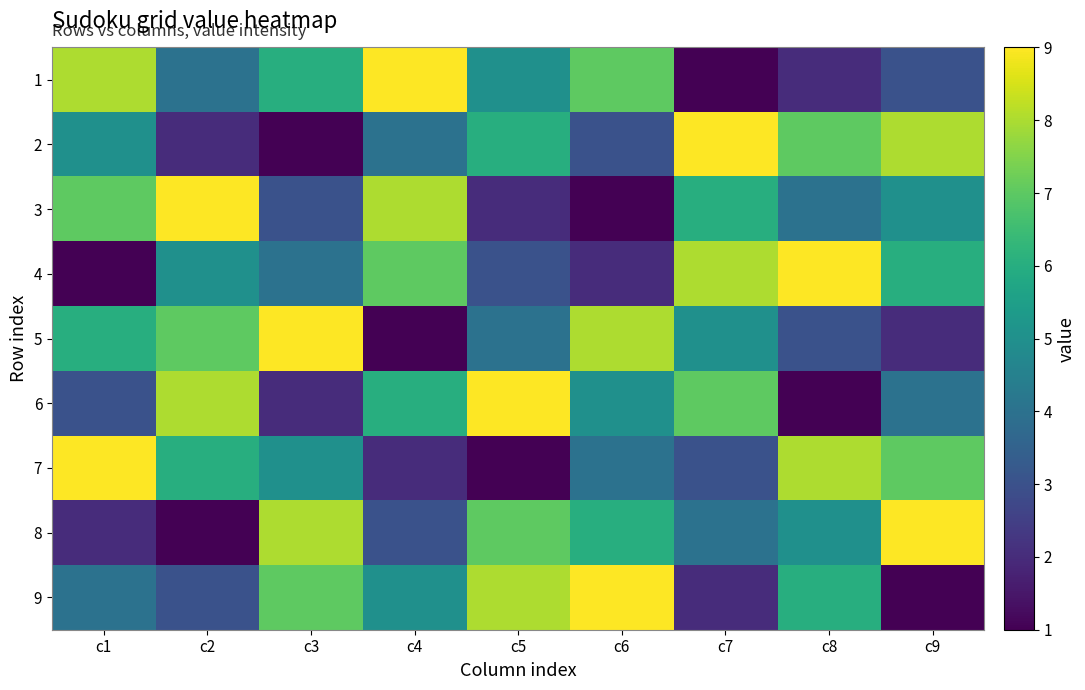

What is the total value across all series at c4?

45